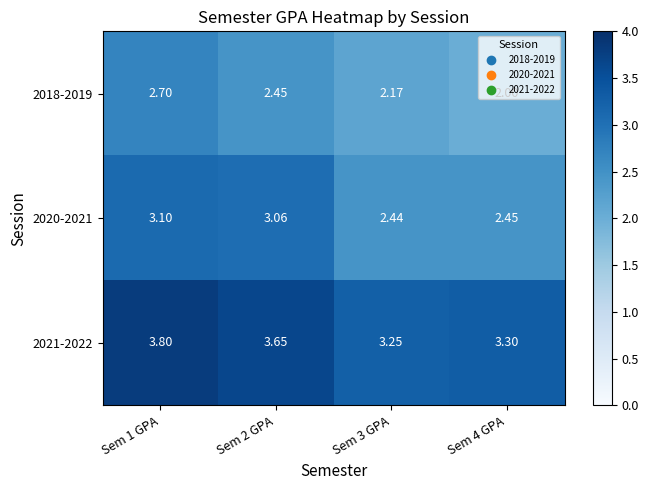

Is the value of 2018-2019 at Sem 3 GPA greater than the value of 2021-2022 at Sem 1 GPA?

No